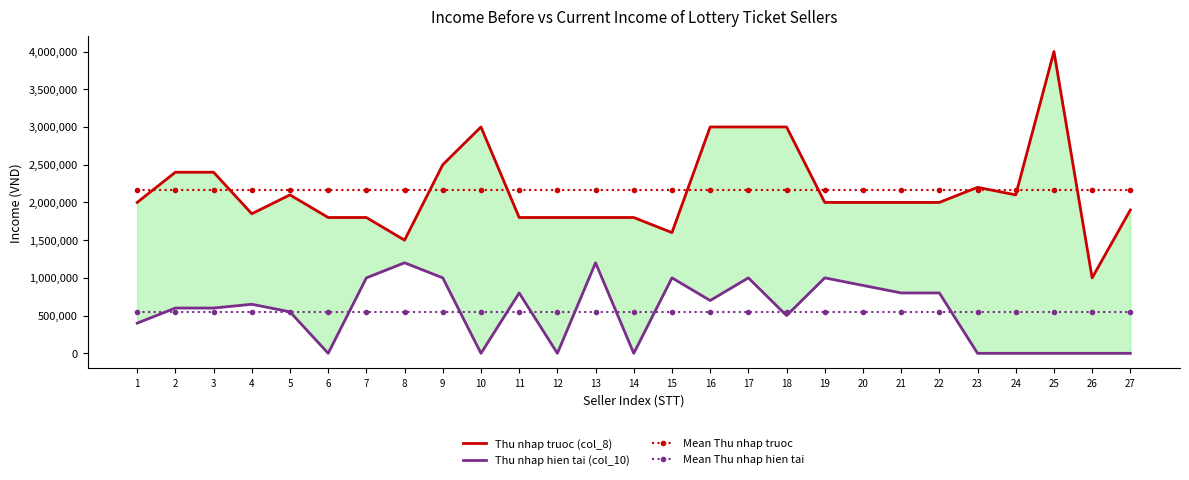

The Thu nhap hien tai (col_10) series shows -494241.3 at 24. True or false?

False